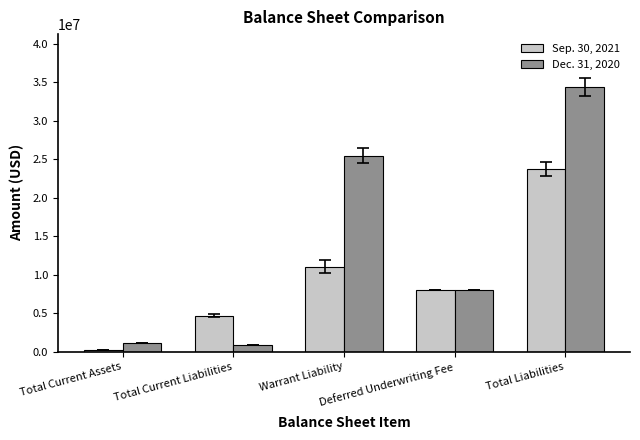

How many bars are there in each group?

2